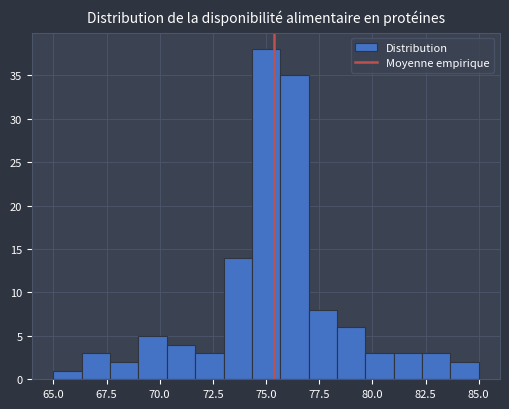

Around what value on the x-axis is the tallest bar? Give the approximate position of its centre, as read against the axis.

75.0